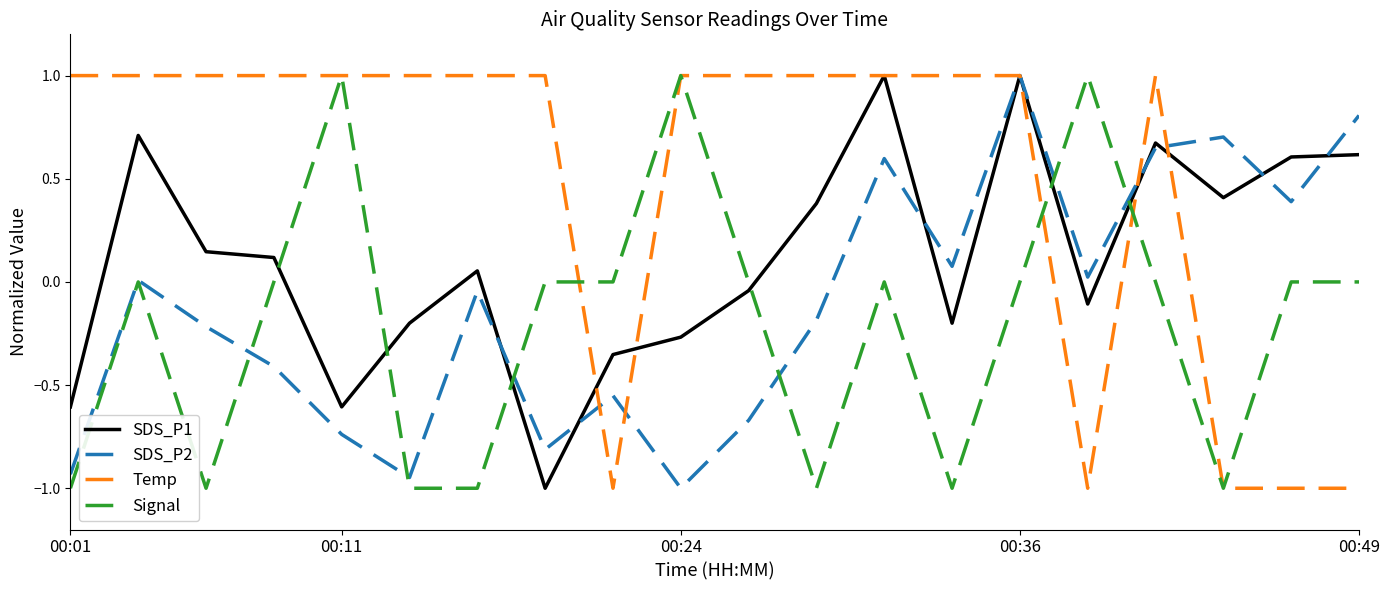

Which series ends up on top after the final intersection of Signal and SDS_P1?

SDS_P1